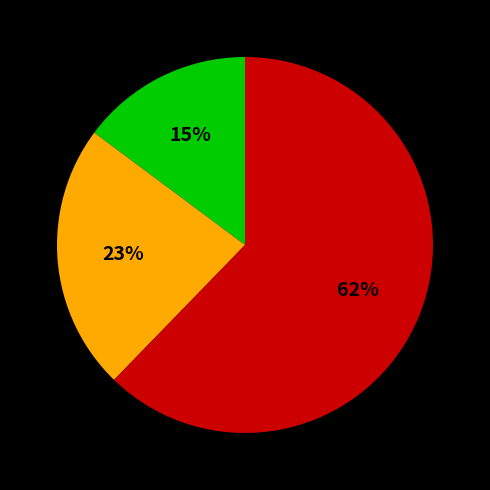

Does any single category account for the majority?

Yes